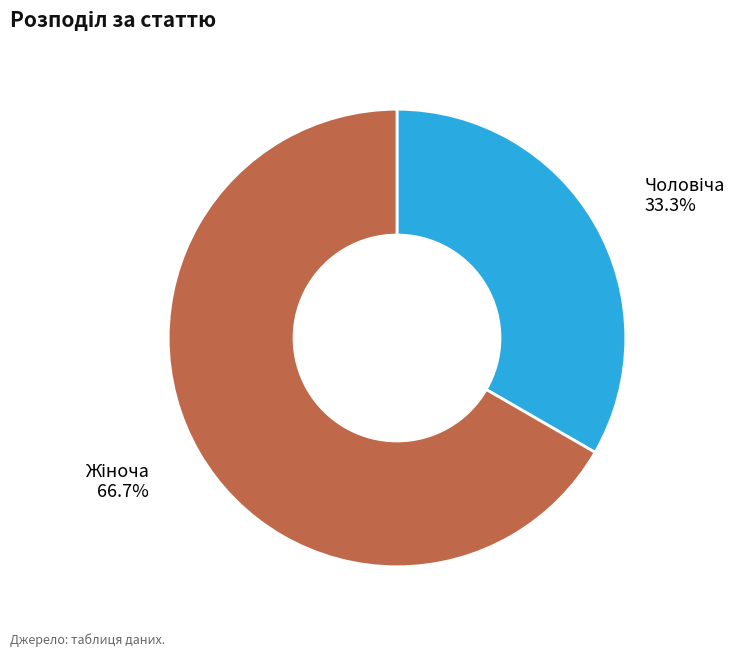

Is there a majority slice in this chart?

Yes